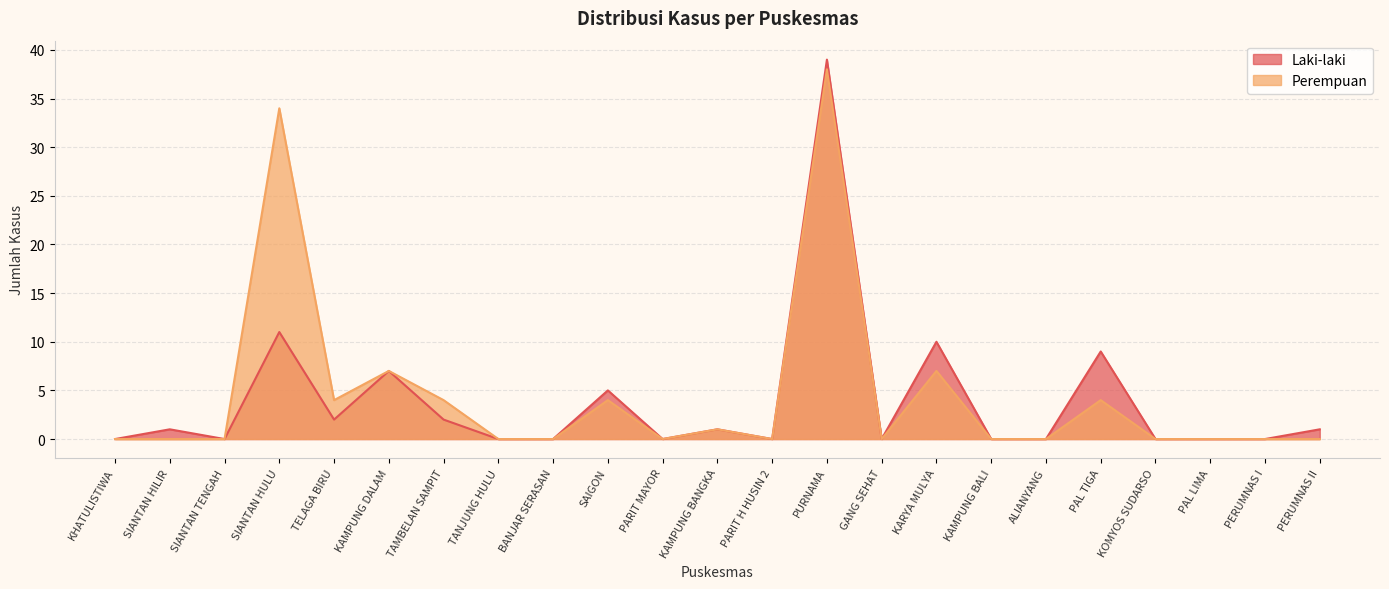

Which series has the largest total across all categories?

Perempuan